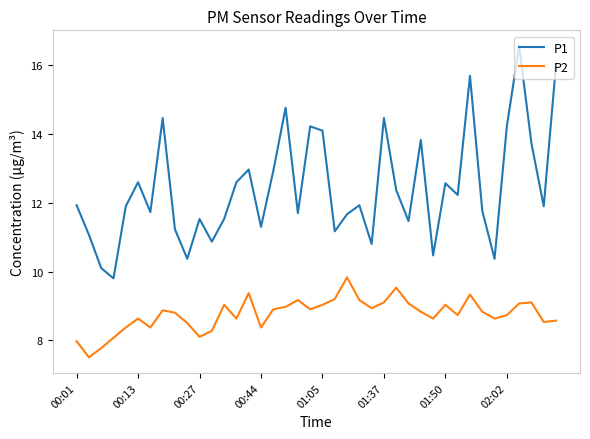

What are all the series names shown in the legend?

P1, P2